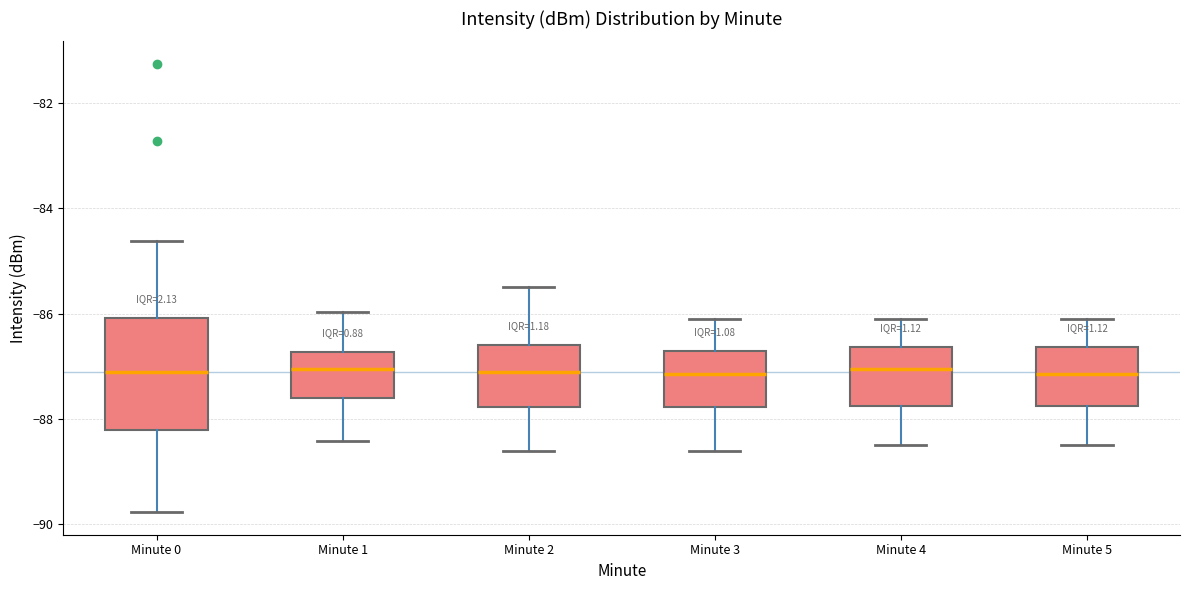

Where does the median line of the box for Minute 1 sit on the y-axis? The values are not printed on the chart, so give them approximately, as read against the axis.

-87.0